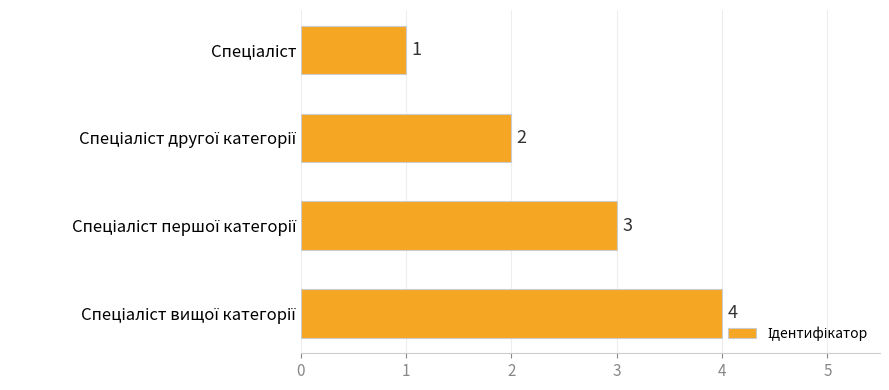

What is the difference between the maximum and minimum values?

3